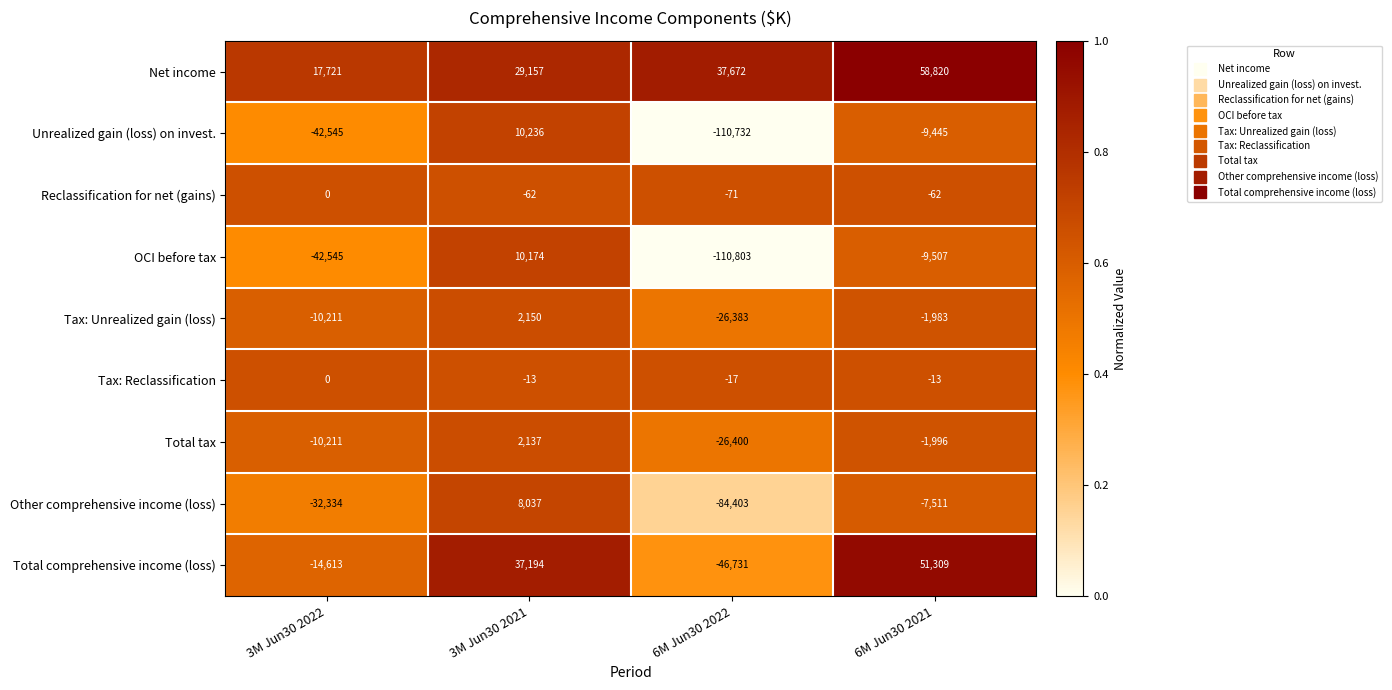

What is the difference between the Total comprehensive income (loss) values at 6M Jun30 2021 and 3M Jun30 2022?

65922